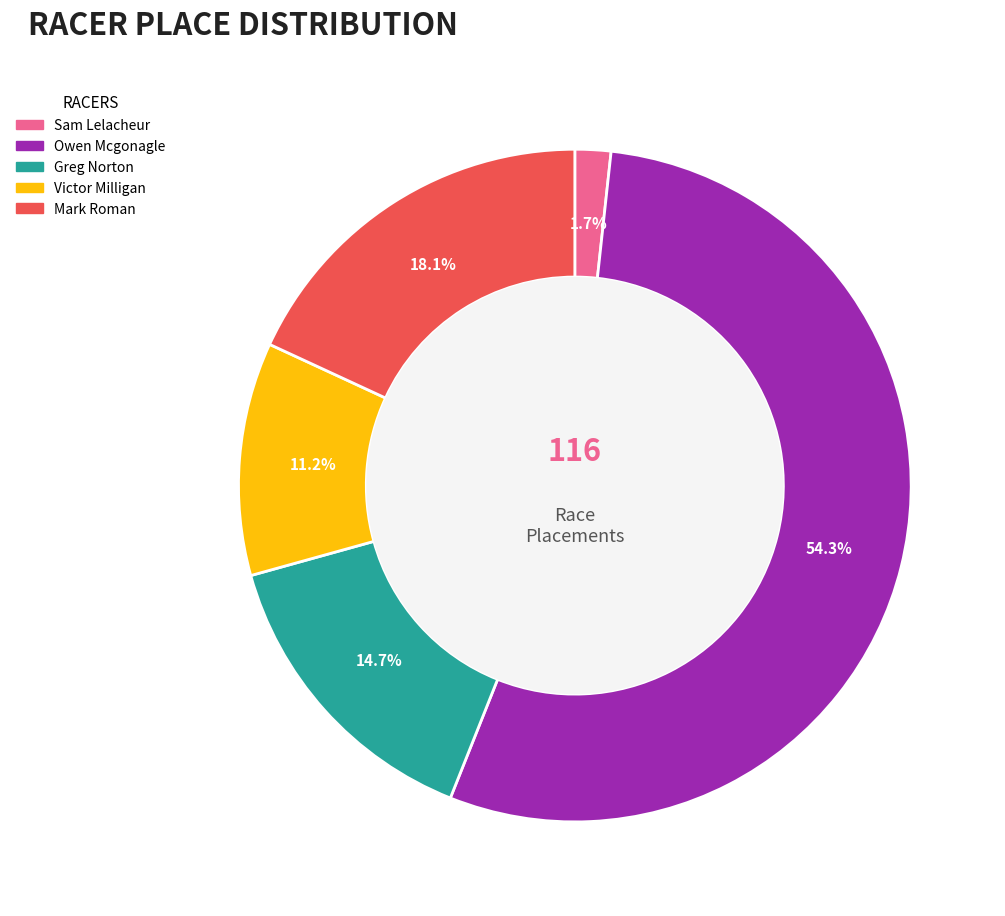

Does Owen Mcgonagle represent more than half of the total?

Yes